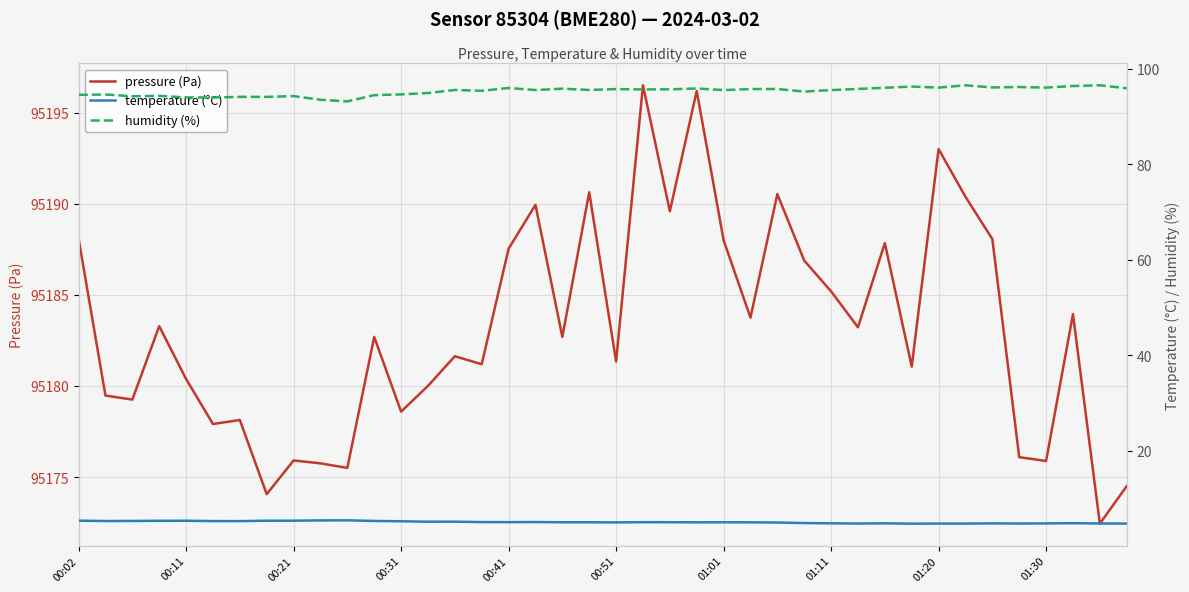

At which category is the sum across all series the highest?

21